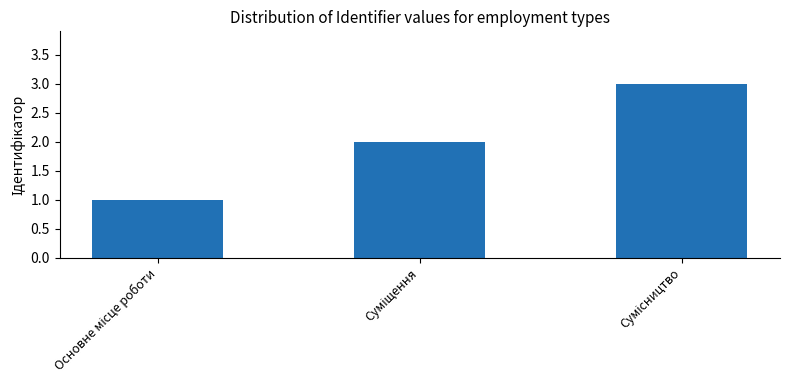

Reading right to left, extract all data points from this chart.

3	2	1